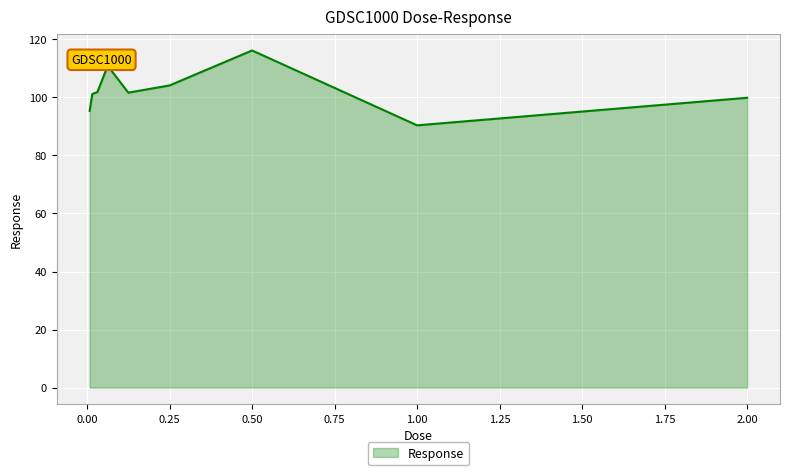

What is the difference between the maximum and minimum values?

25.8